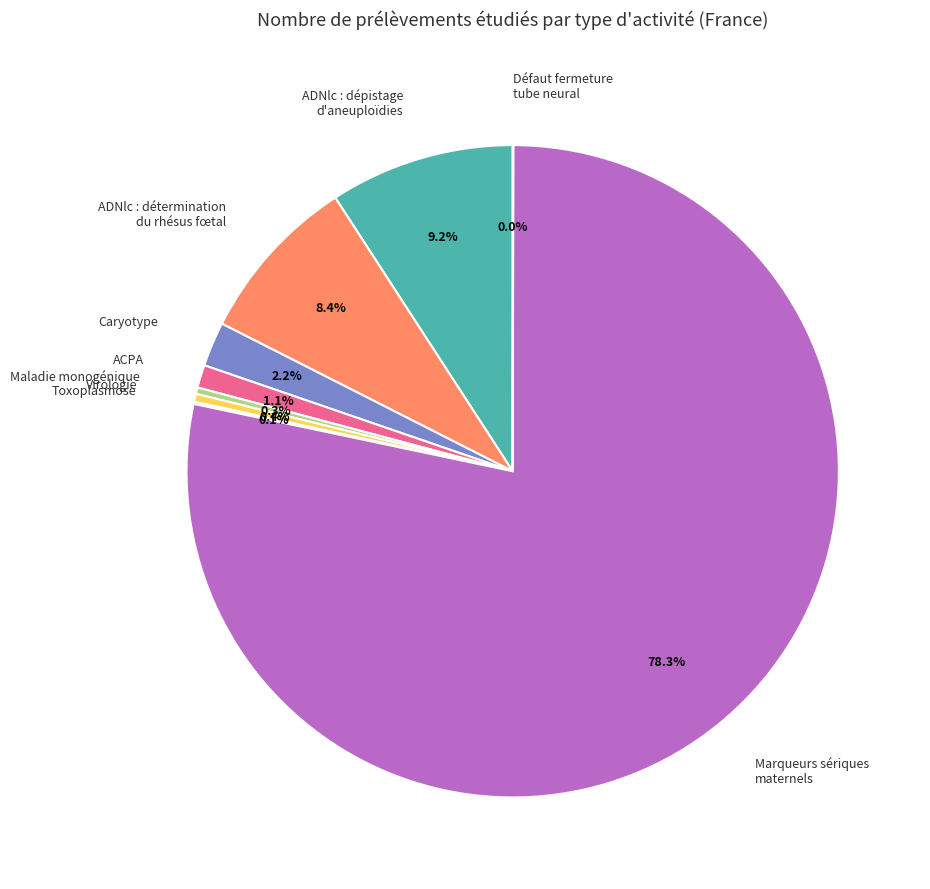

Approximately how many times larger is the value at ADNlc : détermination du rhésus fœtal compared to ADNlc : dépistage d'aneuploïdies?

0.9